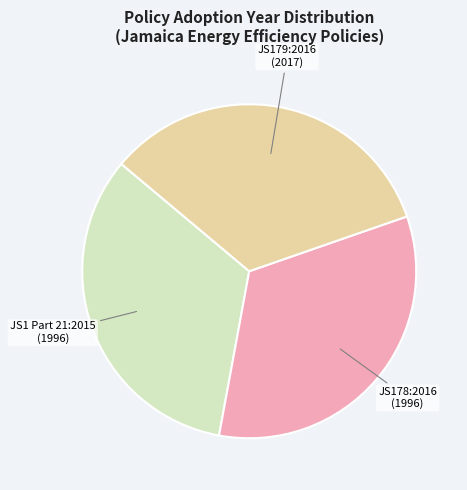

True or false: JS178:2016 accounts for 21% of the total.

False